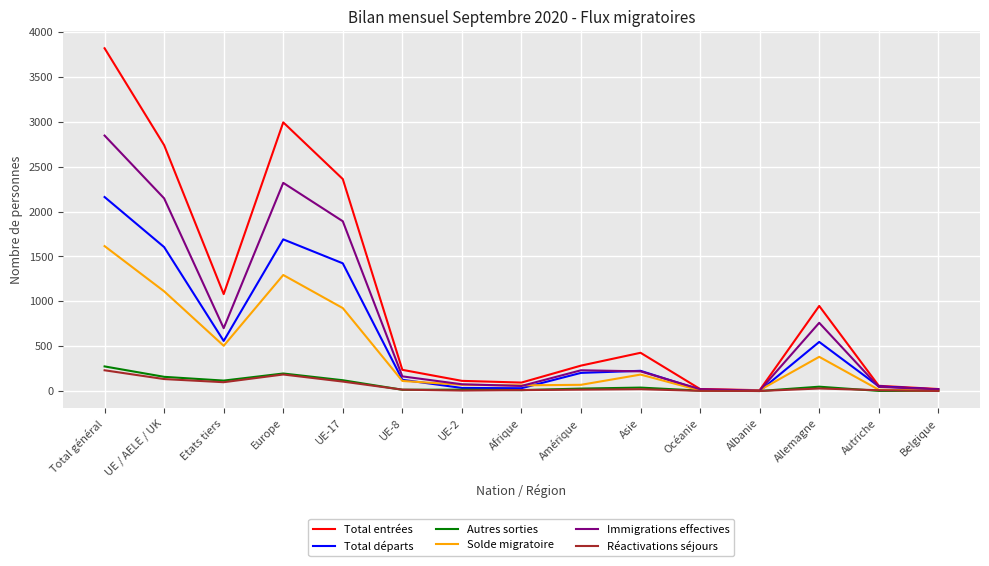

Where does the Total départs series first go above 202?

Total général